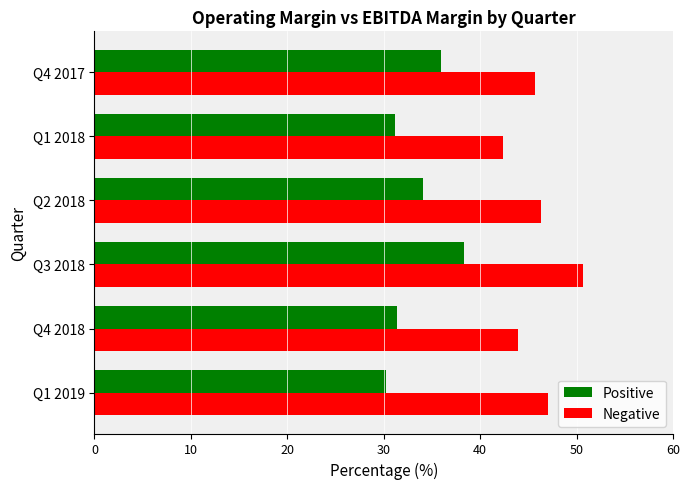

What is the total value across all series at Q4 2018?

75.3